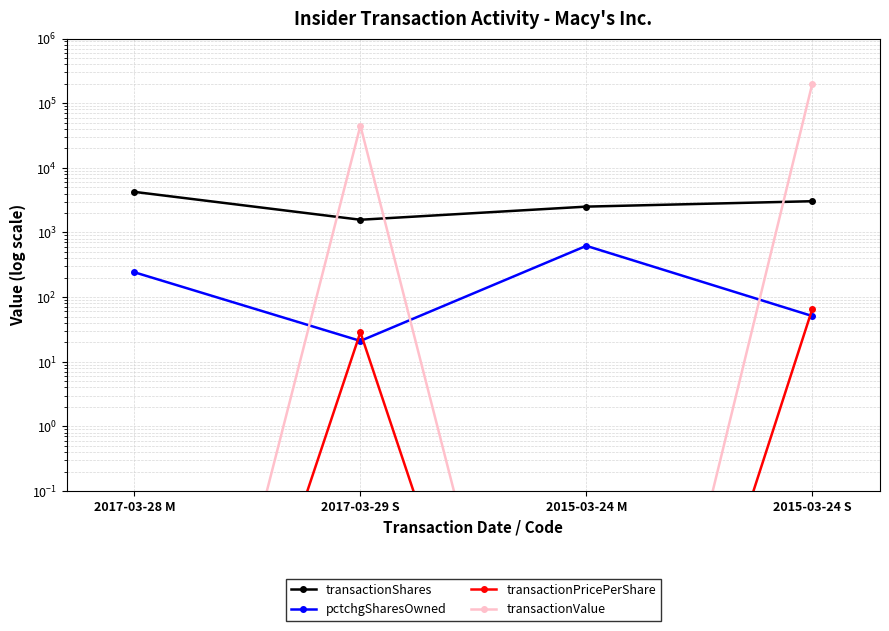

Where is the first local minimum for transactionValue?

2015-03-24 M